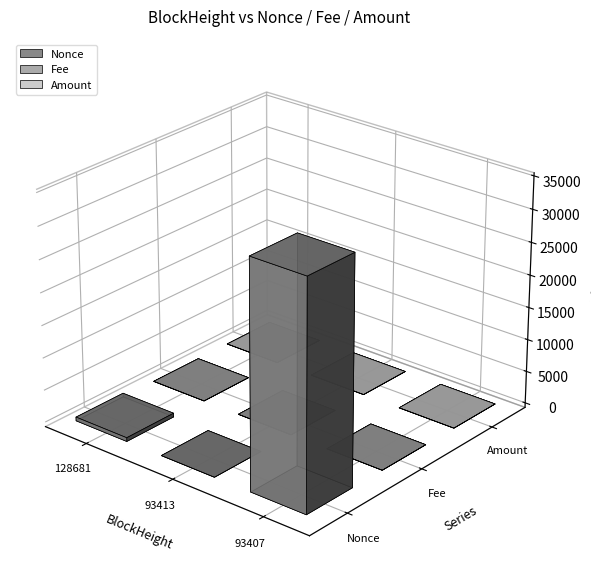

Between 128681 and 93413, which is larger?

128681